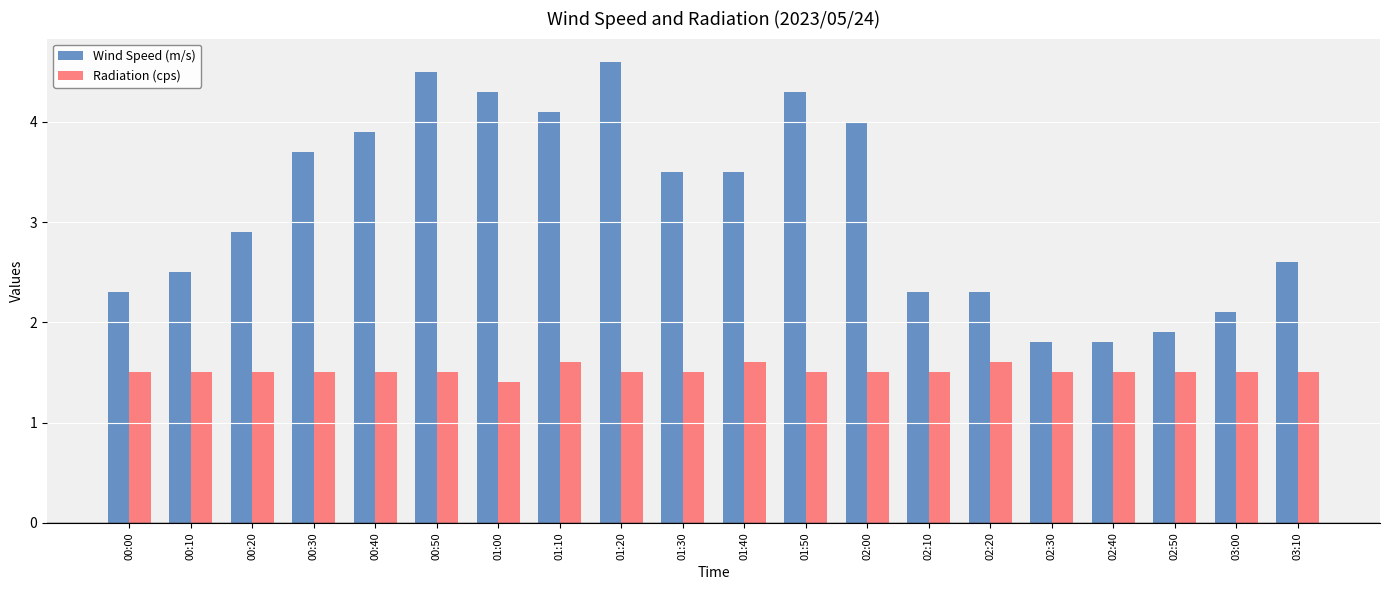

What is the difference between the Wind Speed (m/s) values at 00:00 and 00:50?

2.2